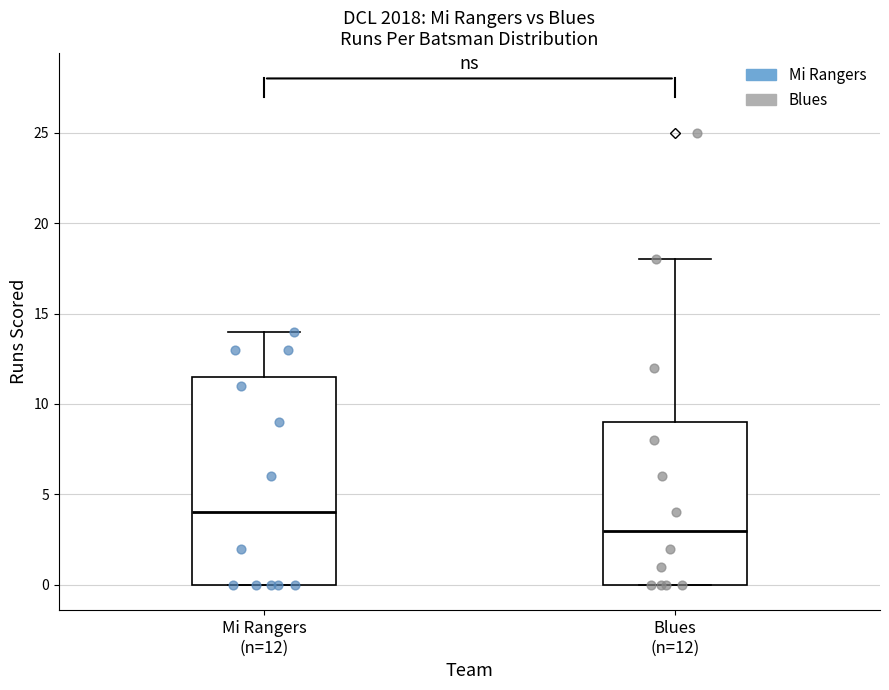

Reading left to right, read every box against the y-axis: the position of its median line, the range the box covers, and the ends of its whiskers. The values are not printed on the chart, so give them approximately, as read against the axis.

Mi Rangers (n=12): median 4.0, box 0.0 to 11.5, whiskers 0.0 to 14.0
Blues (n=12): median 3.0, box 0.0 to 9.0, whiskers 0.0 to 18.0